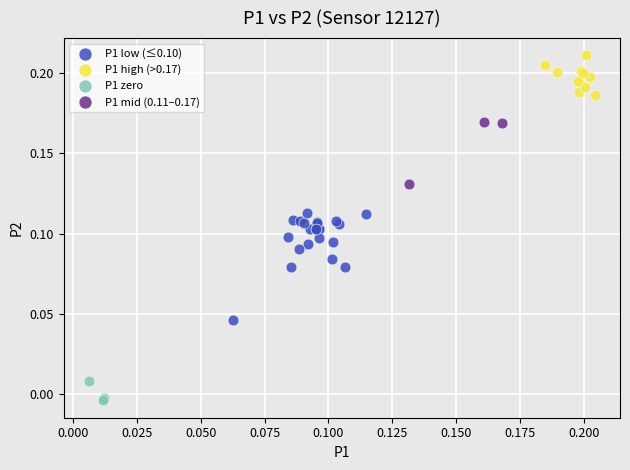

Which series contains the lowest Y value?

P1 zero